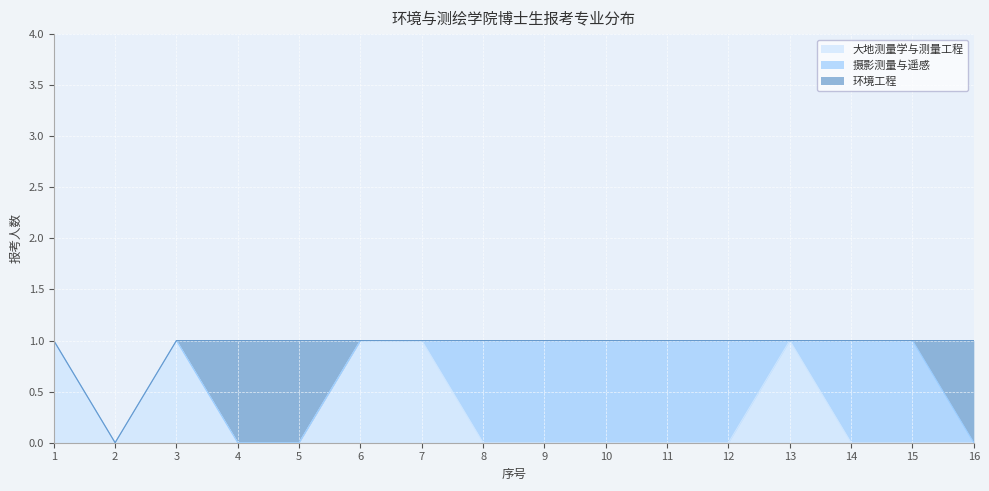

How many distinct data groups are displayed?

3